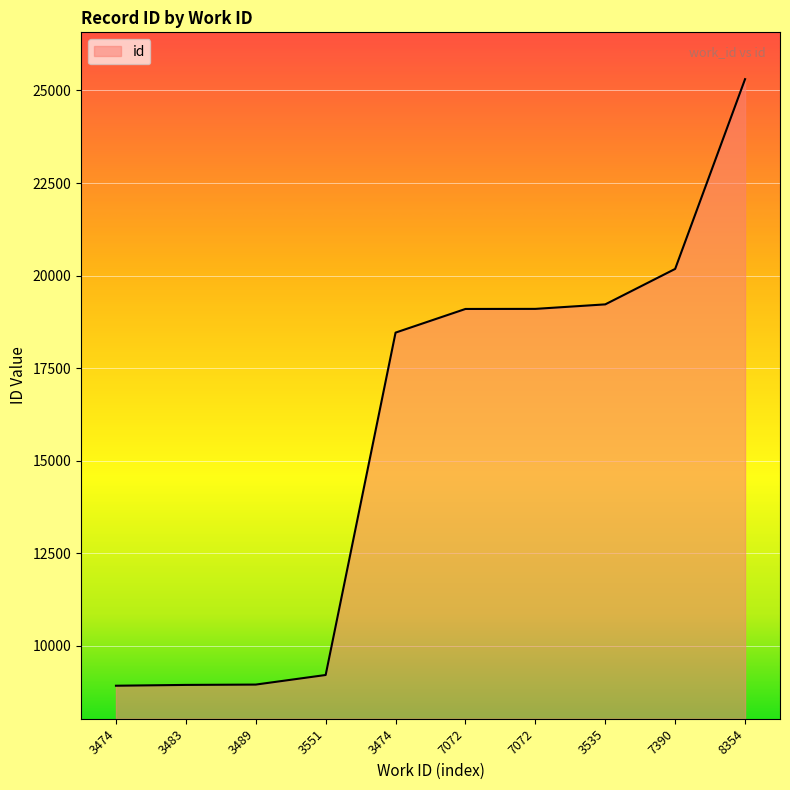

Does the chart display data point markers on the line(s)?

No